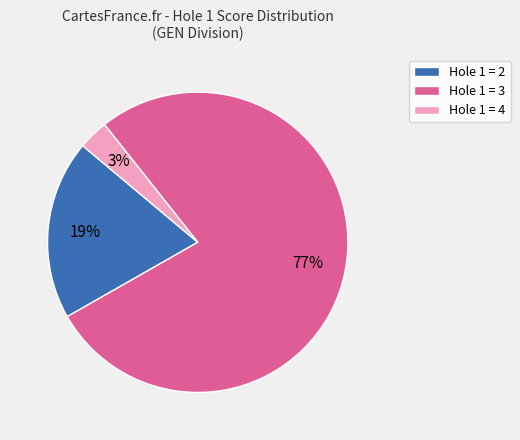

To the nearest percent, what is the combined percentage of Hole 1 = 3 and Hole 1 = 4?

81%